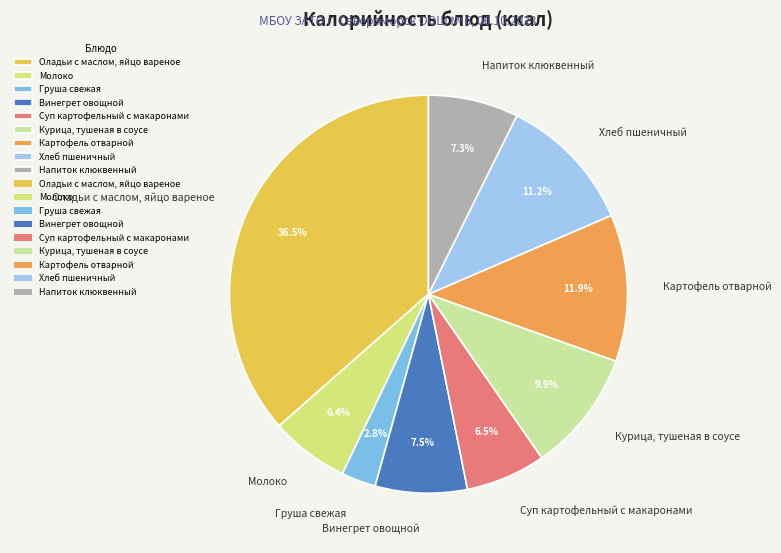

Is the sum of Молоко and Оладьи с маслом, яйцо вареное greater than half?

No